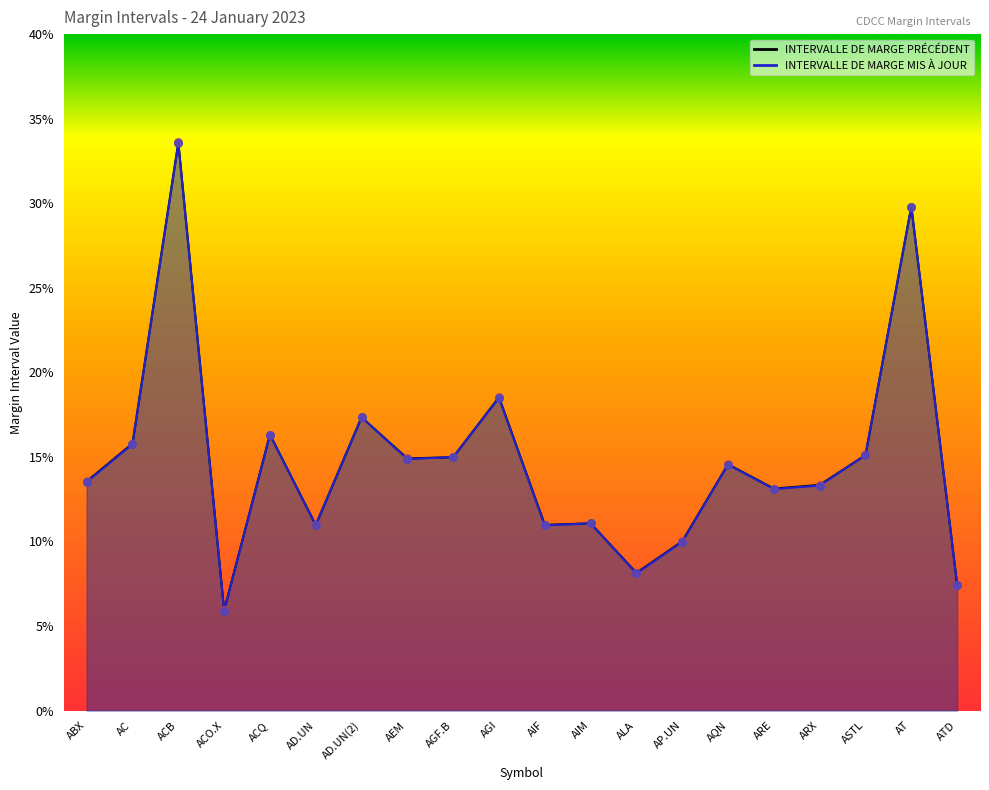

Which series reaches the minimum Y coordinate?

INTERVALLE DE MARGE MIS À JOUR